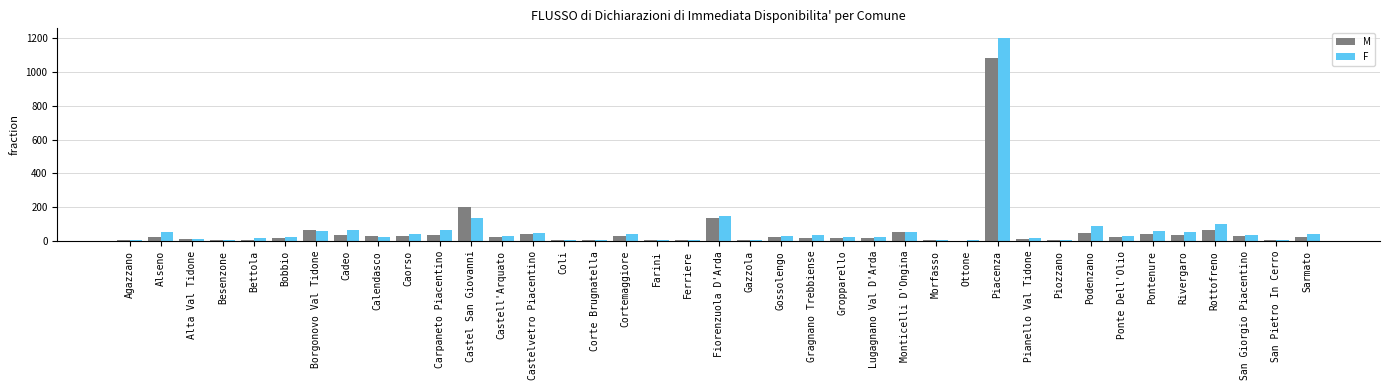

What is the sum of all M values?

2251